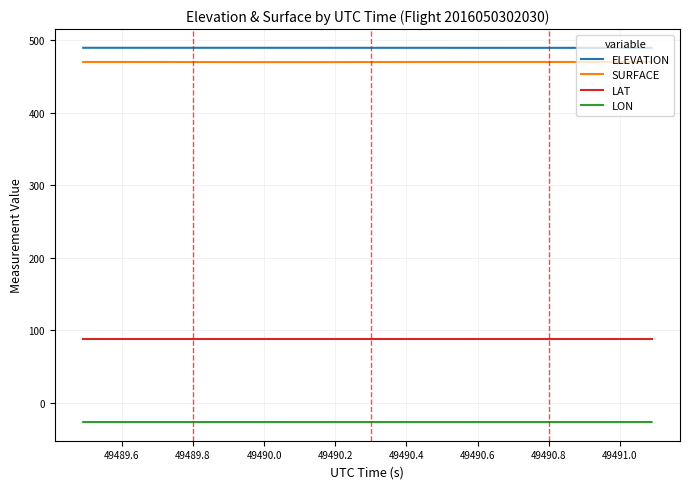

What is the greatest value displayed?

489.9